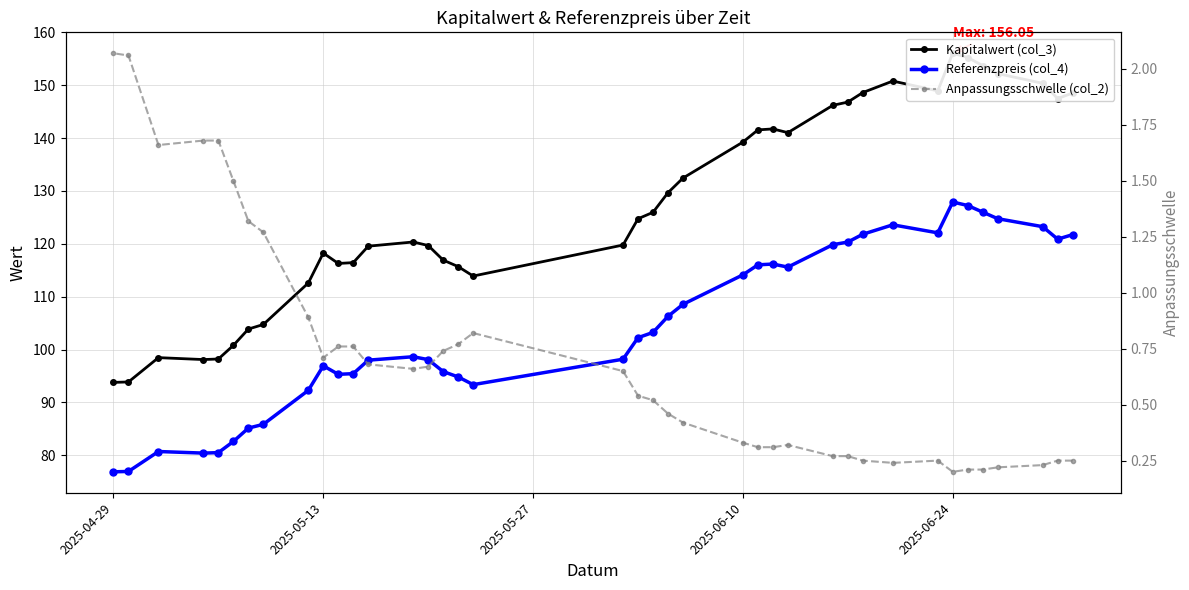

What are all the series names shown in the legend?

Kapitalwert (col_3), Referenzpreis (col_4), Anpassungsschwelle (col_2)